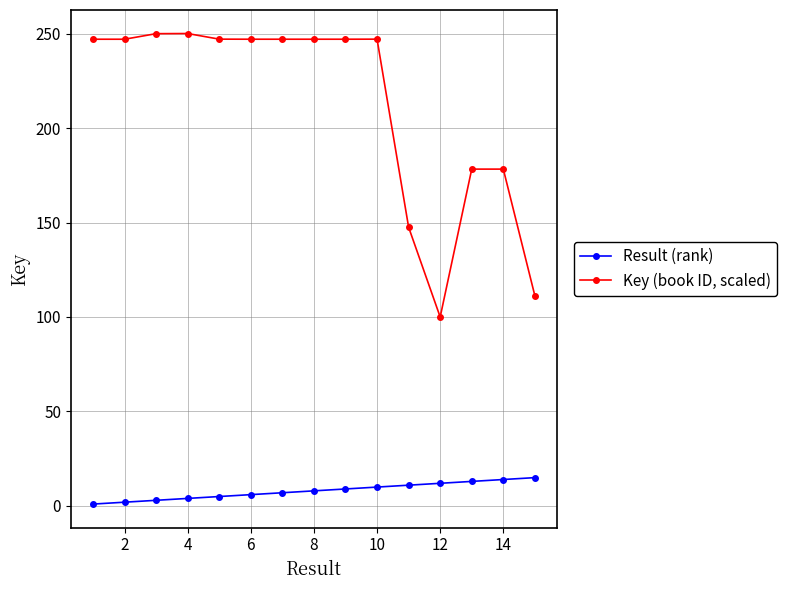

What is the difference between the second highest and second lowest values in the Key (book ID, scaled) series?

138.7